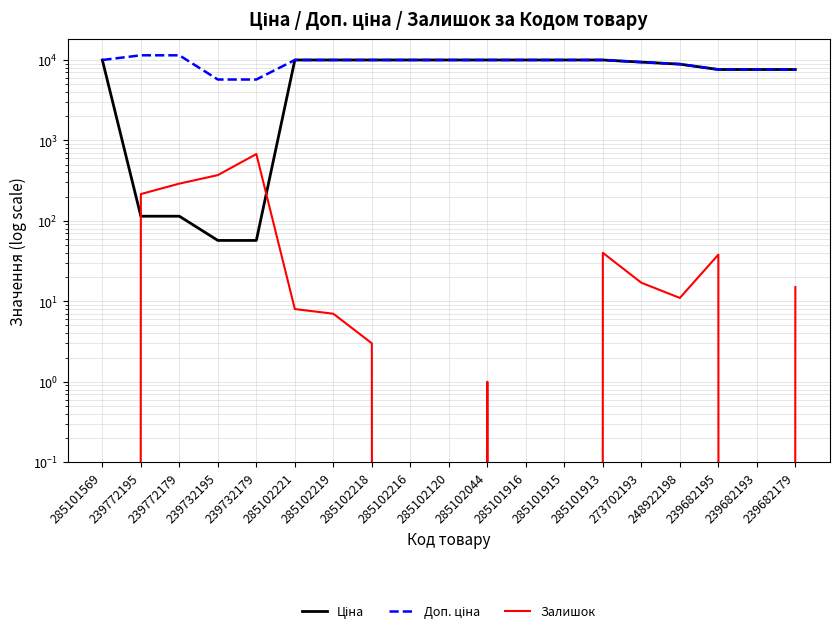

At which category does the chart reach its minimum across all series?

285101569